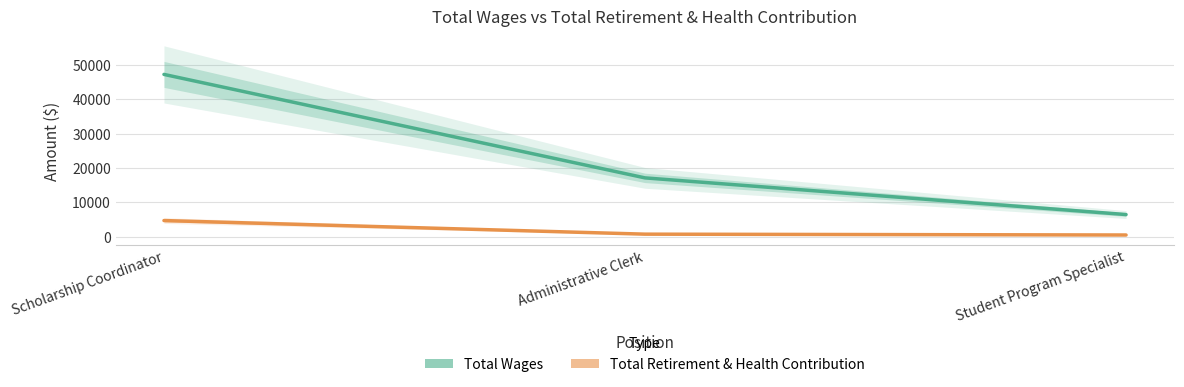

What is the total value across all series at Student Program Specialist?

6983.2